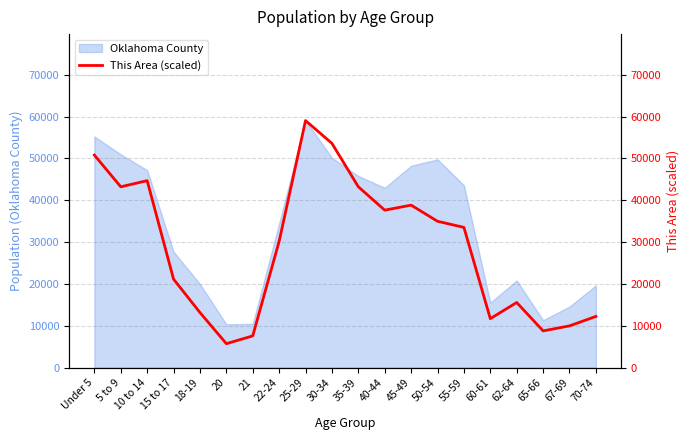

What is the minimum value for Oklahoma County?

10345